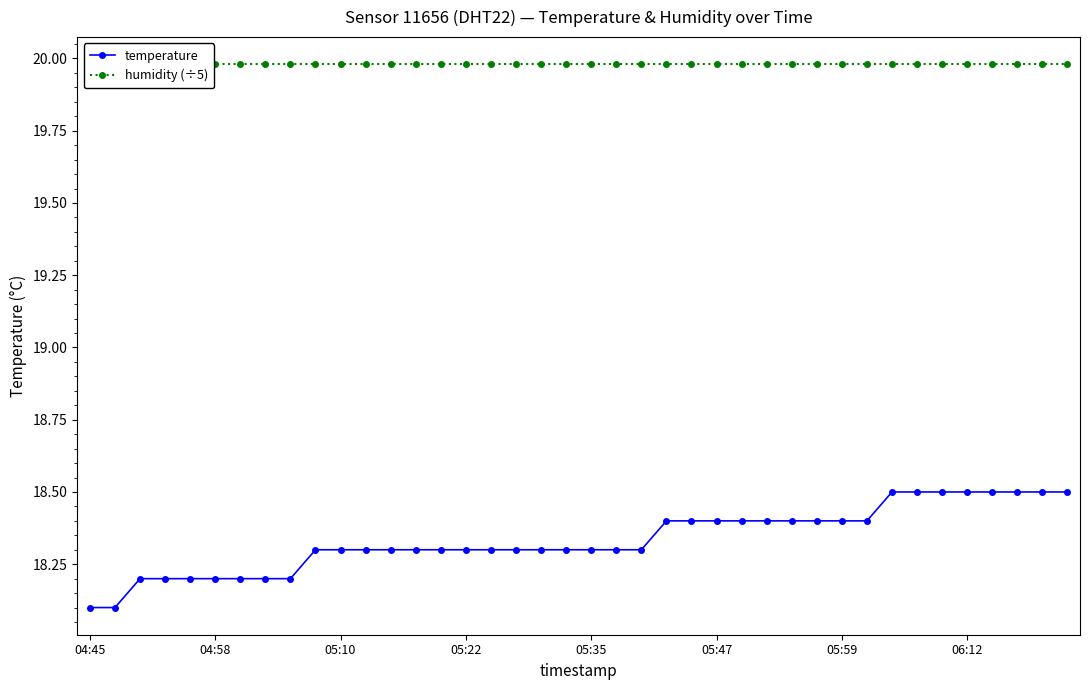

True or false: humidity (÷5) and temperature intersect in this chart.

False